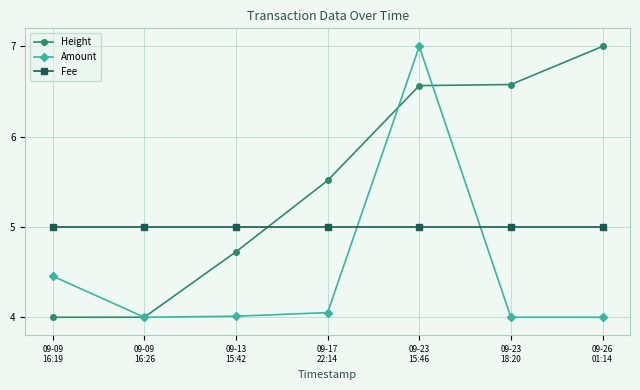

Does the chart have visible grid lines?

Yes